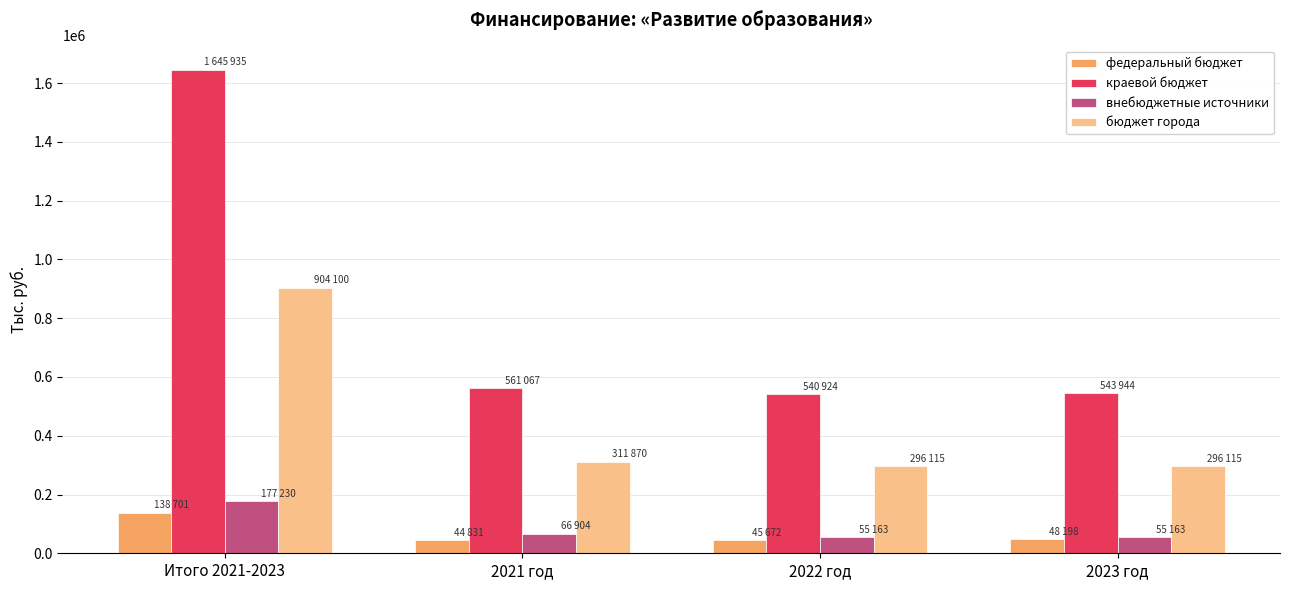

What is the label of the 4th bar from the left?

2023 год